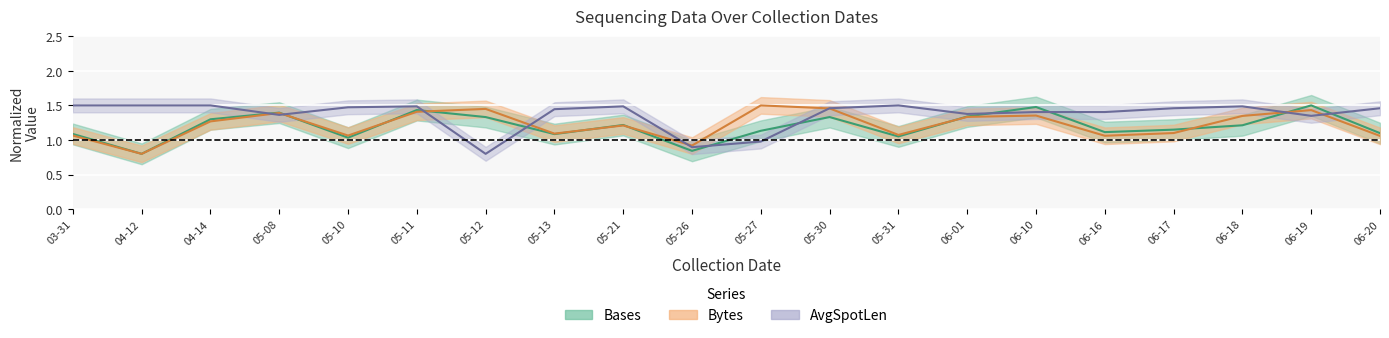

What is the total value across all series at 05-13?

3.6